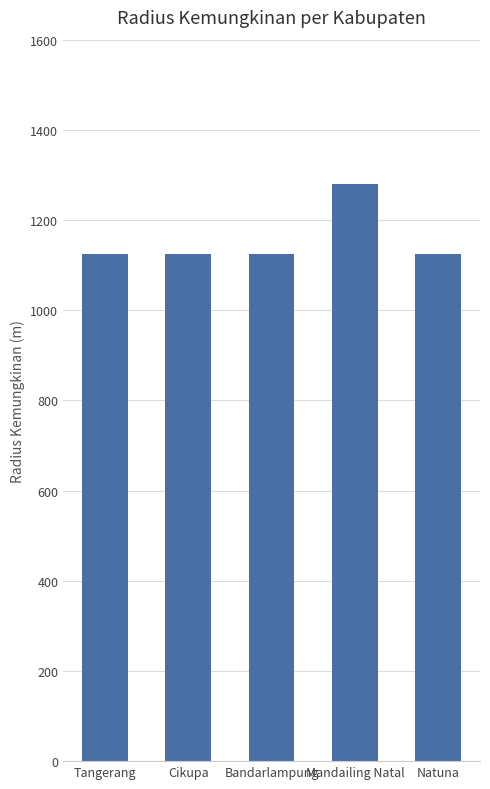

How many series are shown in this chart?

1